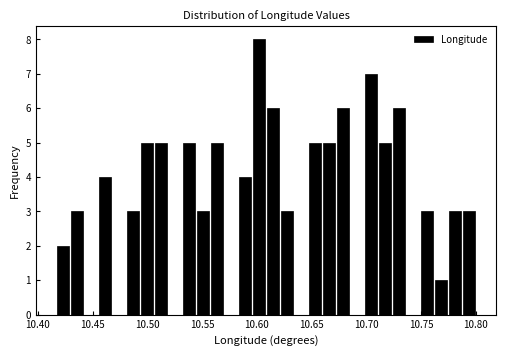

Read against the x-axis, roughly where is the centre of the tallest bar?

10.600